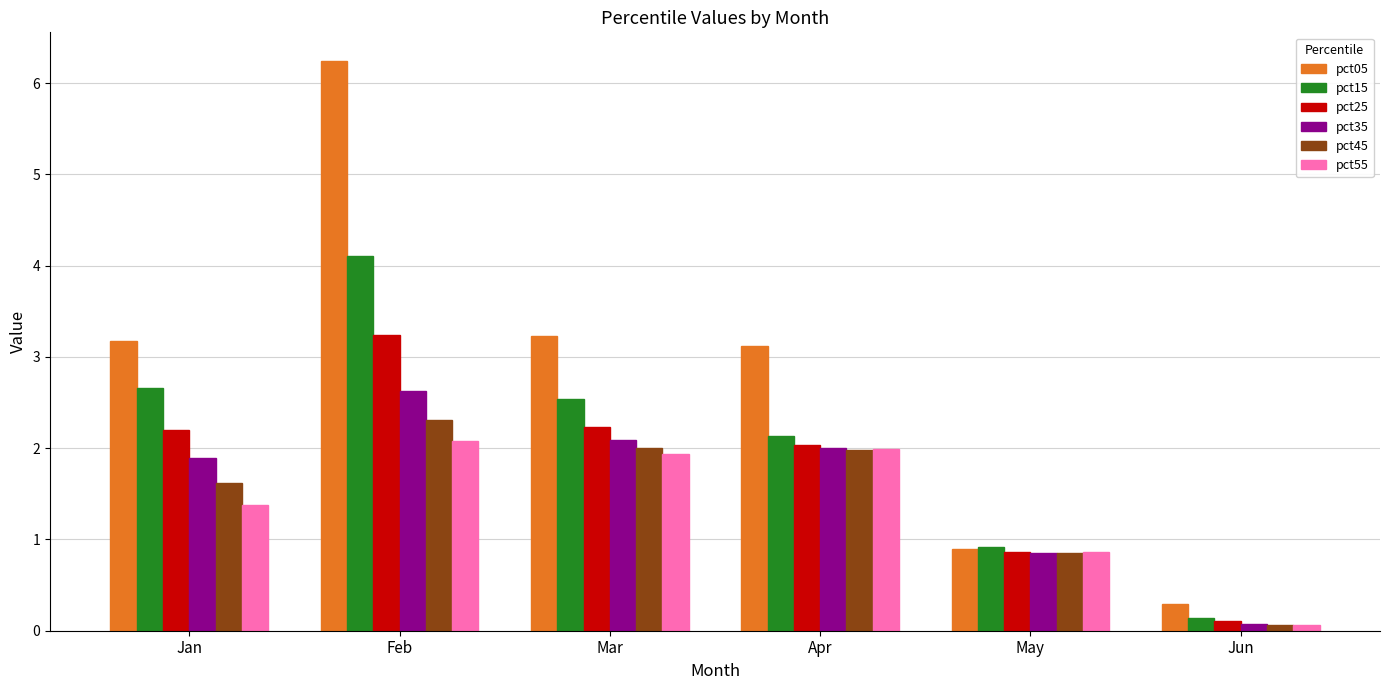

Reading left to right, extract all data points from this chart.

pct05: Jan=3.2	Feb=6.2	Mar=3.2	Apr=3.1	May=0.9	Jun=0.3
pct15: Jan=2.7	Feb=4.1	Mar=2.5	Apr=2.1	May=0.9	Jun=0.1
pct25: Jan=2.2	Feb=3.2	Mar=2.2	Apr=2.0	May=0.9	Jun=0.1
pct35: Jan=1.9	Feb=2.6	Mar=2.1	Apr=2.0	May=0.9	Jun=0.1
pct45: Jan=1.6	Feb=2.3	Mar=2.0	Apr=2.0	May=0.9	Jun=0.1
pct55: Jan=1.4	Feb=2.1	Mar=1.9	Apr=2.0	May=0.9	Jun=0.1